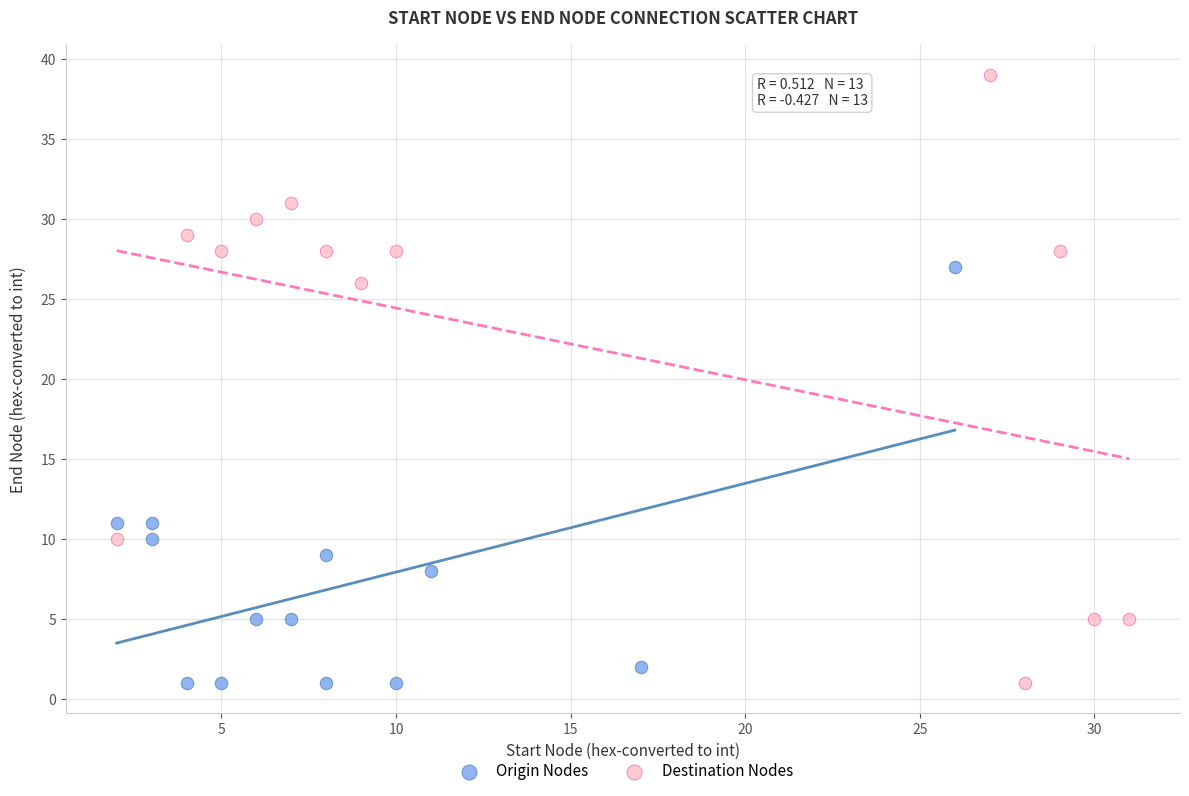

Which series reaches the maximum Y coordinate?

Destination Nodes